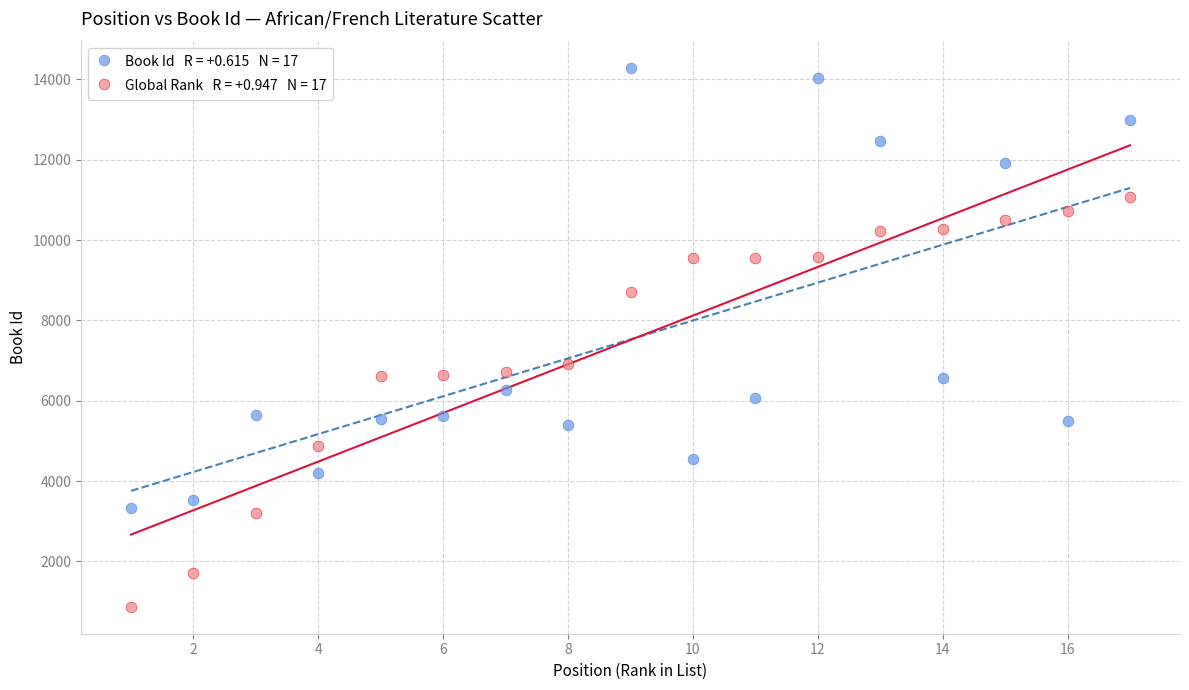

Across all data points, what is the range of Y values (max minus min)?

13422